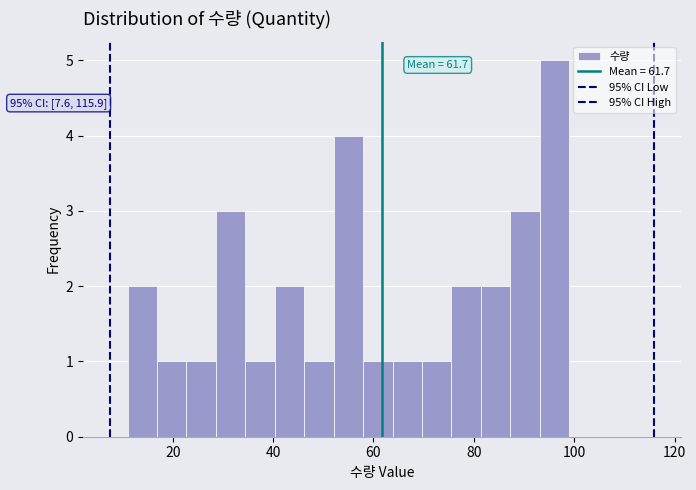

Read against the x-axis, roughly where is the centre of the tallest bar?

96